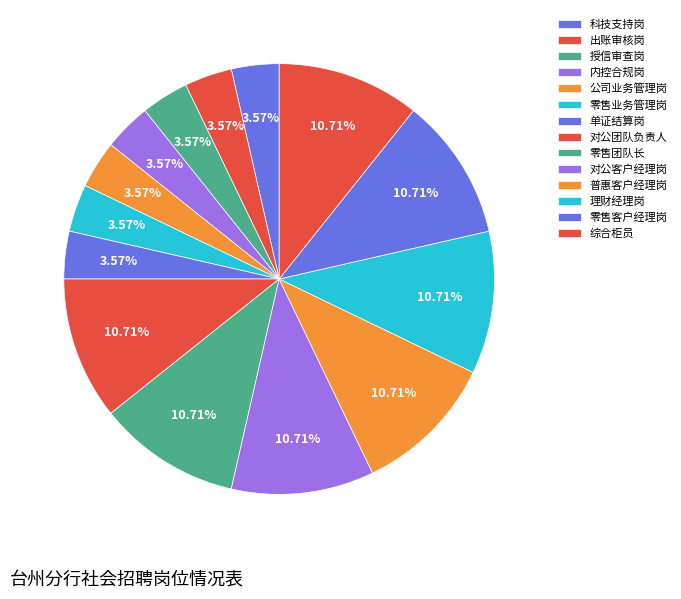

What percentage is the 综合柜员 slice, to the nearest percent?

11%